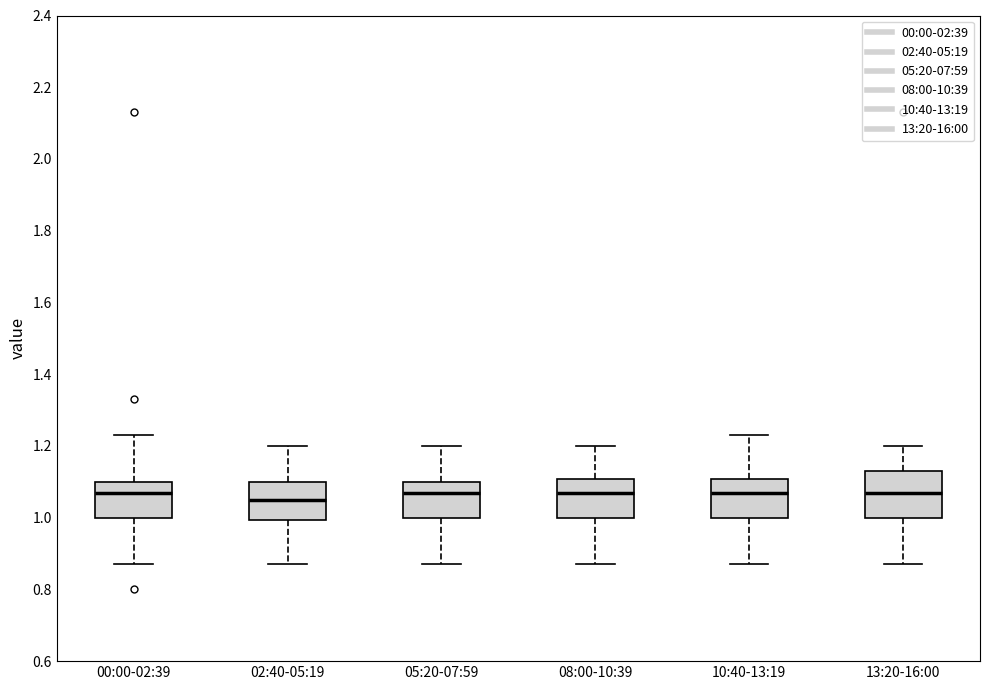

Reading left to right, transcribe this box plot: for each box, give where its median line is, the range the box spans, and where its two whiskers end, as read against the y-axis. The values are not printed on the chart, so give them approximately, as read against the axis.

00:00-02:39: median 1.08, box 1.00 to 1.10, whiskers 0.88 to 1.24
02:40-05:19: median 1.06, box 1.00 to 1.10, whiskers 0.88 to 1.20
05:20-07:59: median 1.08, box 1.00 to 1.10, whiskers 0.88 to 1.20
08:00-10:39: median 1.08, box 1.00 to 1.10, whiskers 0.88 to 1.20
10:40-13:19: median 1.08, box 1.00 to 1.10, whiskers 0.88 to 1.24
13:20-16:00: median 1.08, box 1.00 to 1.14, whiskers 0.88 to 1.20